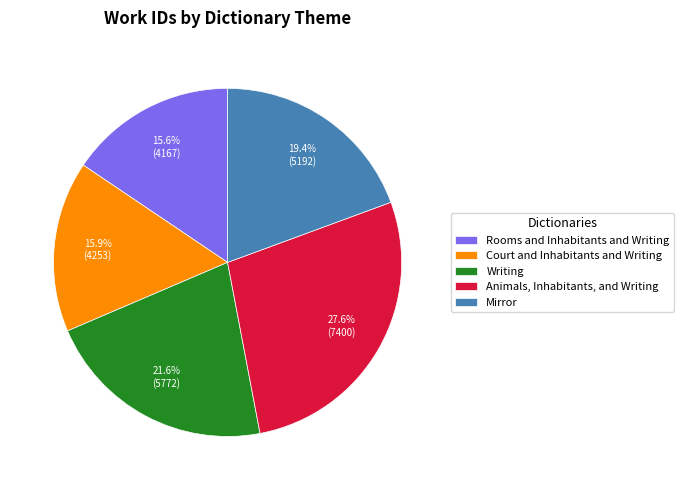

Is there a majority slice in this chart?

No